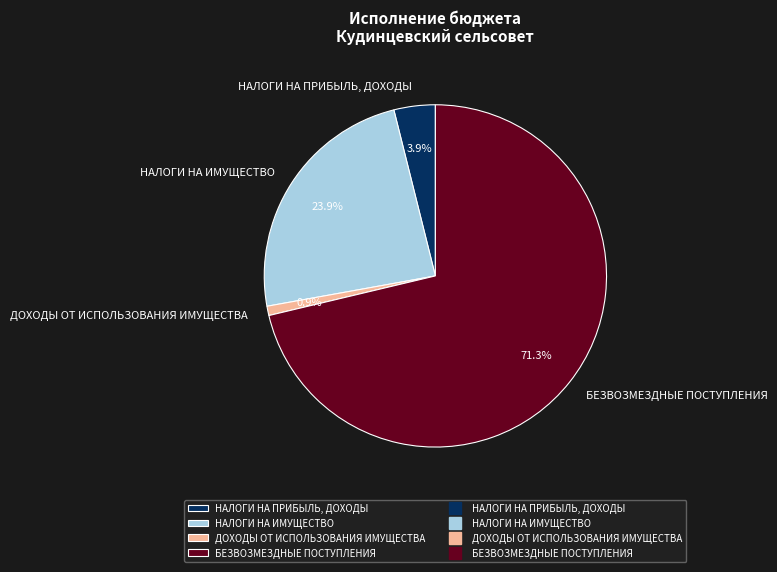

Which slice is the smallest?

ДОХОДЫ ОТ ИСПОЛЬЗОВАНИЯ ИМУЩЕСТВА